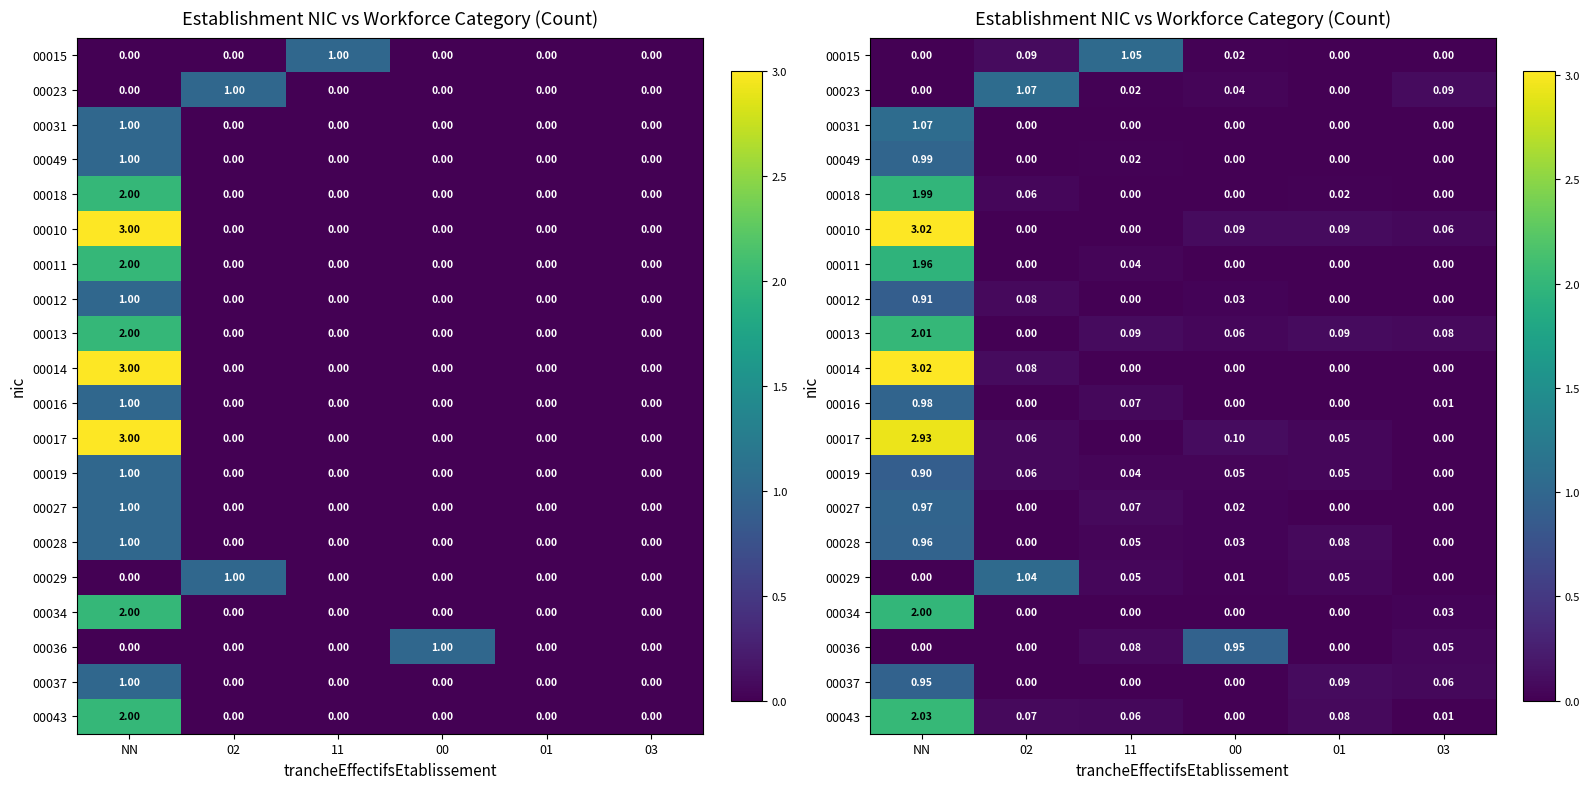

How many series are shown in this chart?

20